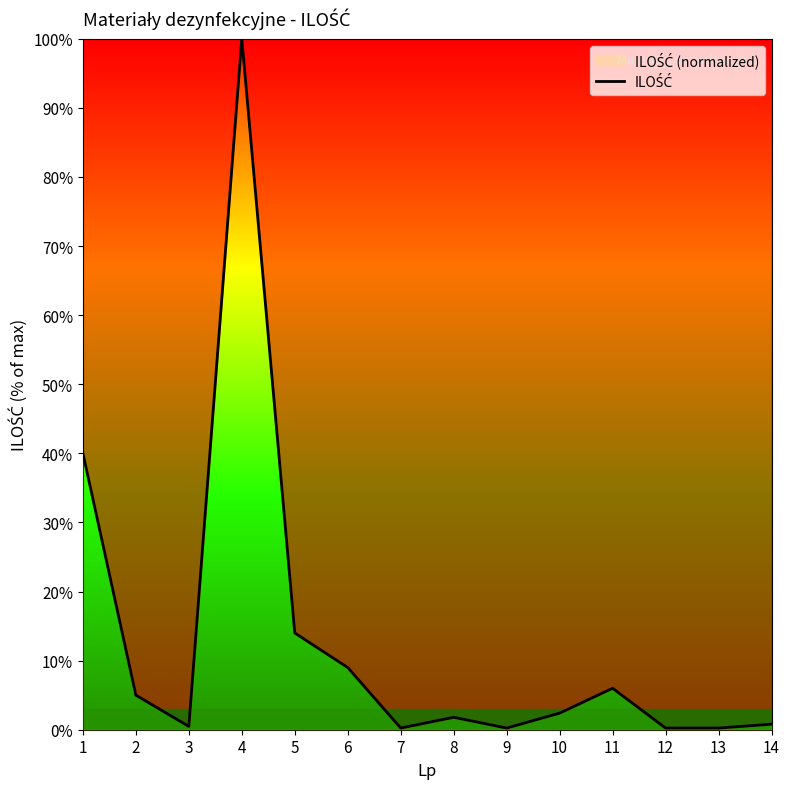

Approximately how many times larger is the value at 13 compared to 10?

0.1